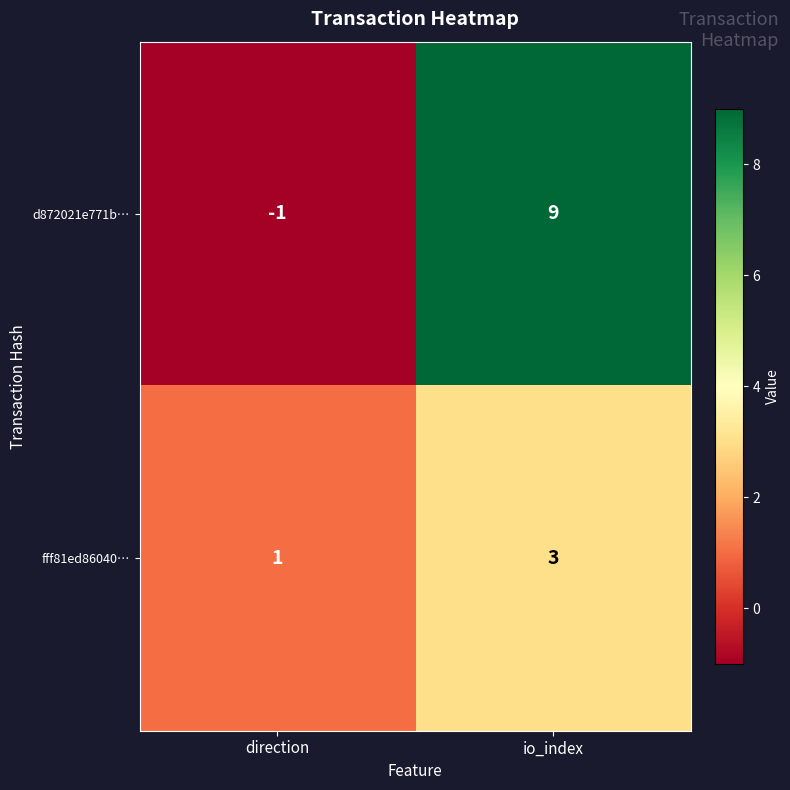

What is the difference between the highest and lowest values at io_index?

6